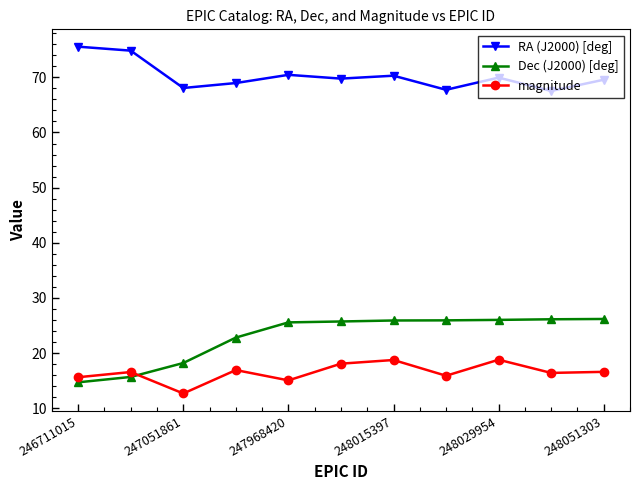

Which series has the largest total across all categories?

RA (J2000) [deg]